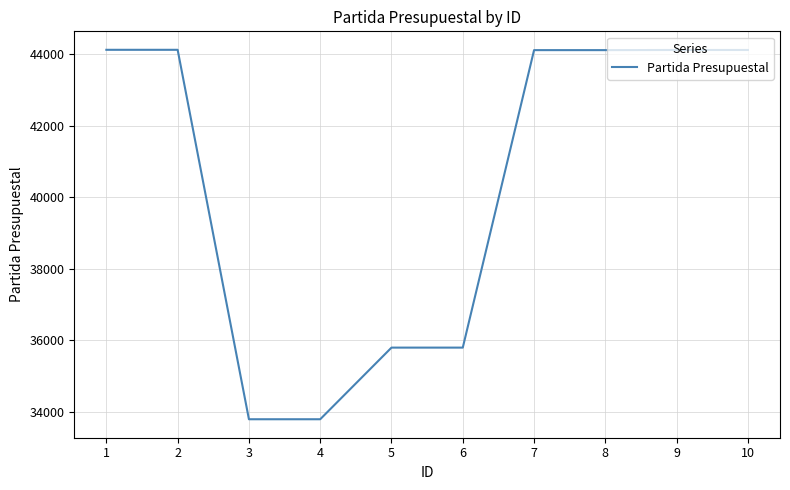

The chart shows a value of 44106 at 8. True or false?

True